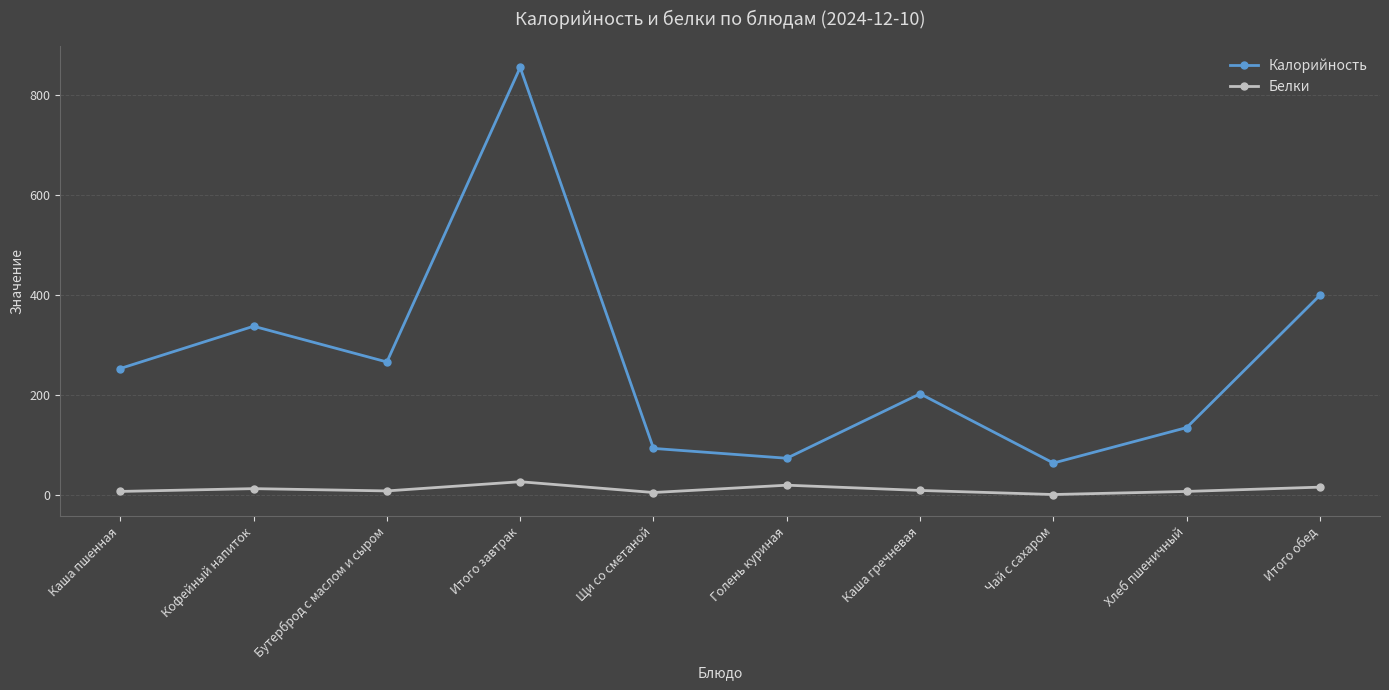

In Белки, how many points are lower than both neighbors (excluding endpoints)?

3